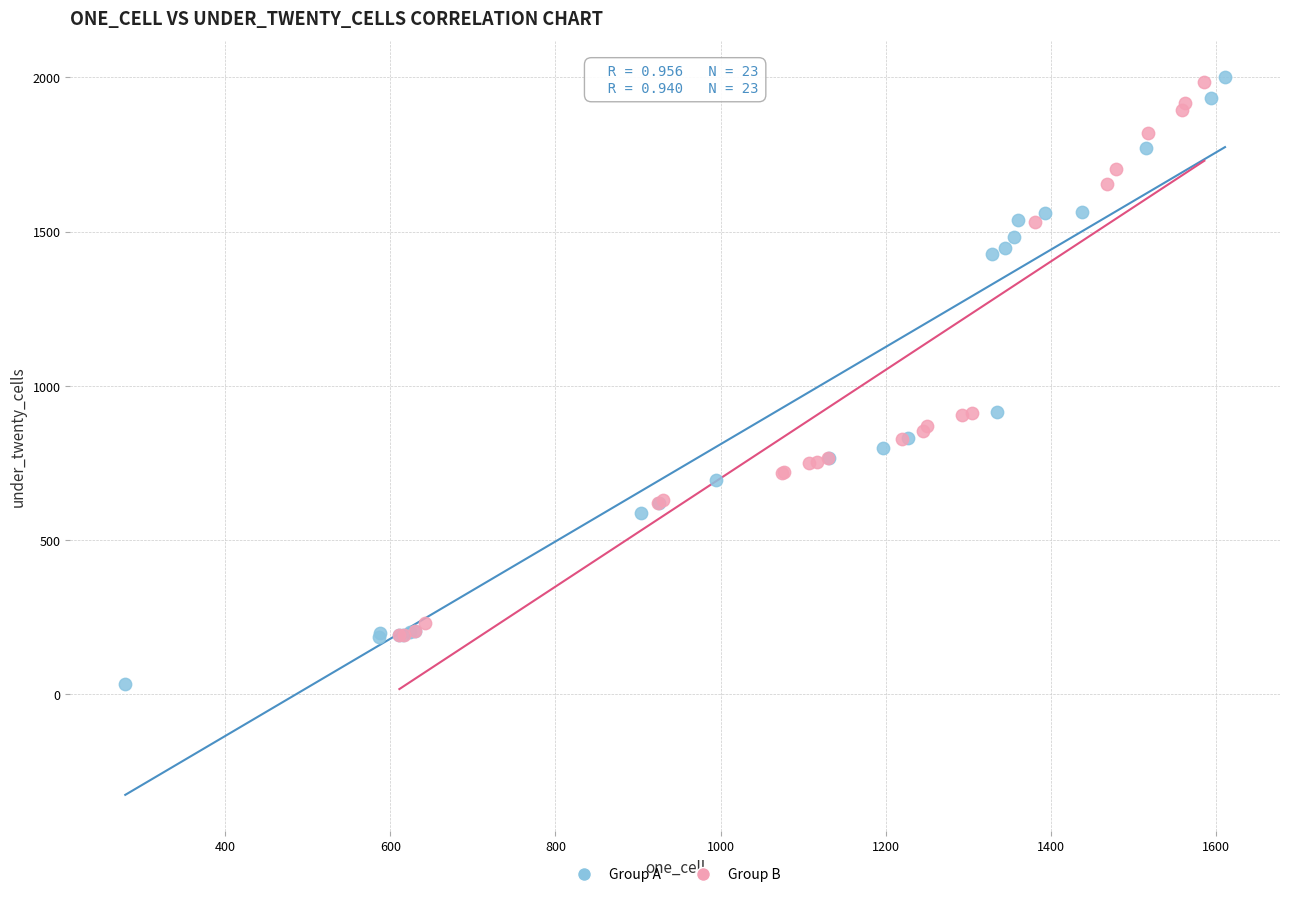

Which series reaches the minimum Y coordinate?

Group A